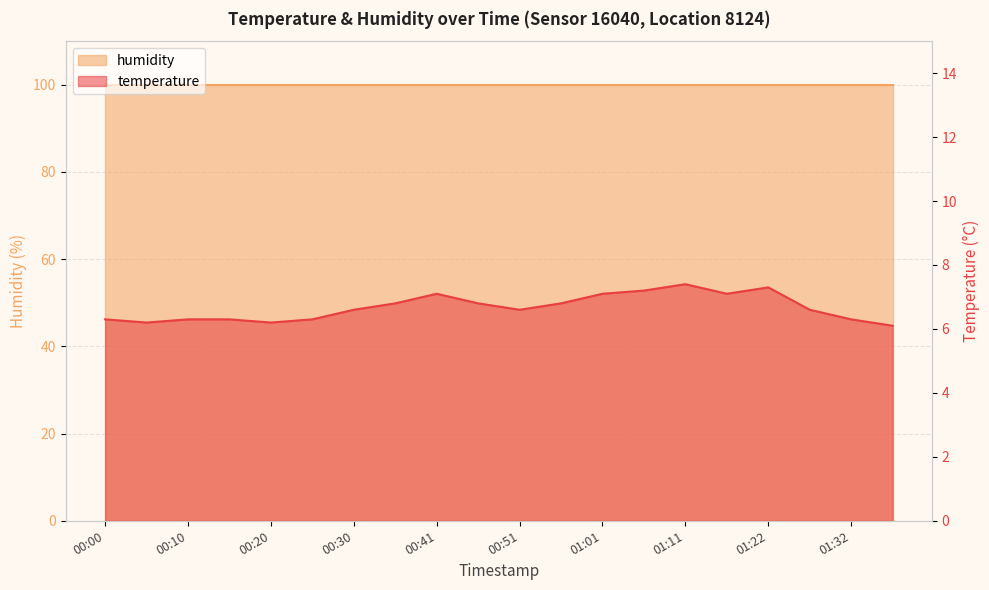

What is the value of the 20th point from the left?

6.1